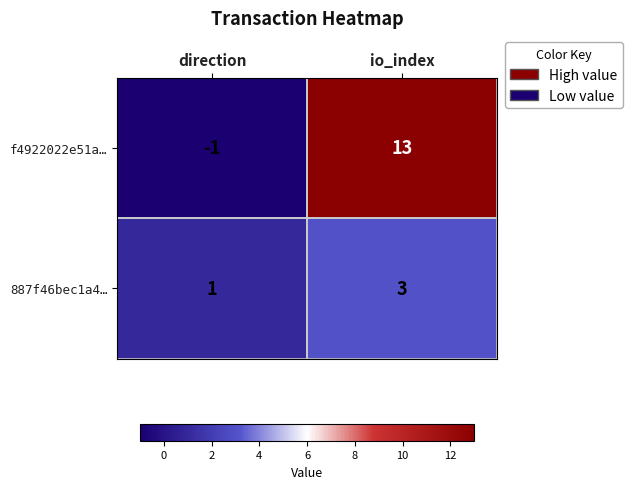

Where is f4922022e51a… nearest to the value 6?

direction